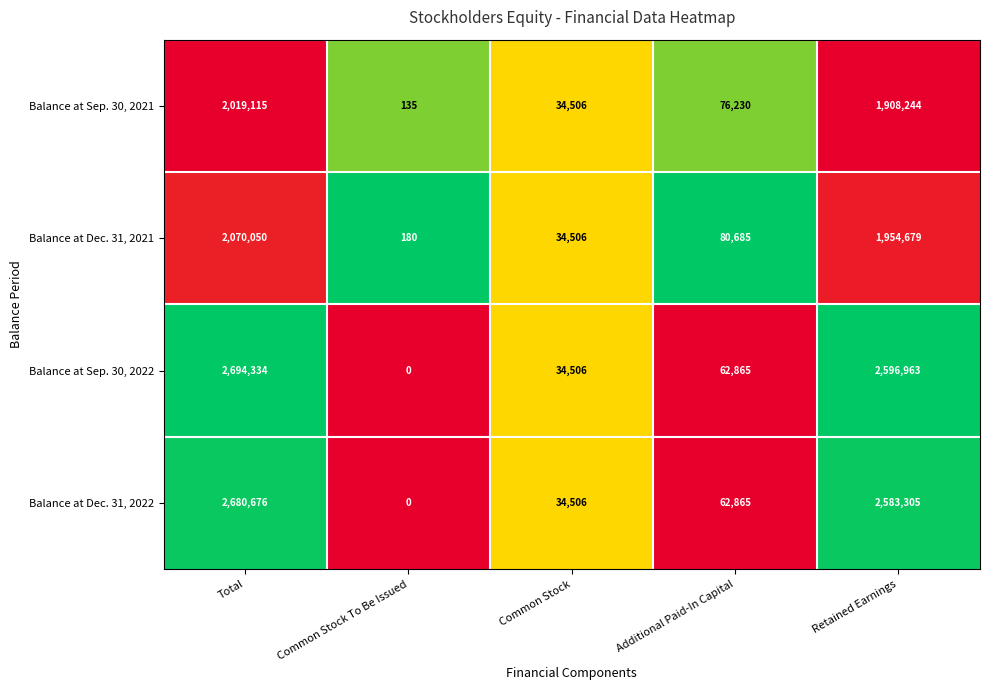

What is the difference between the Balance at Sep. 30, 2022 values at Retained Earnings and Common Stock To Be Issued?

2596963